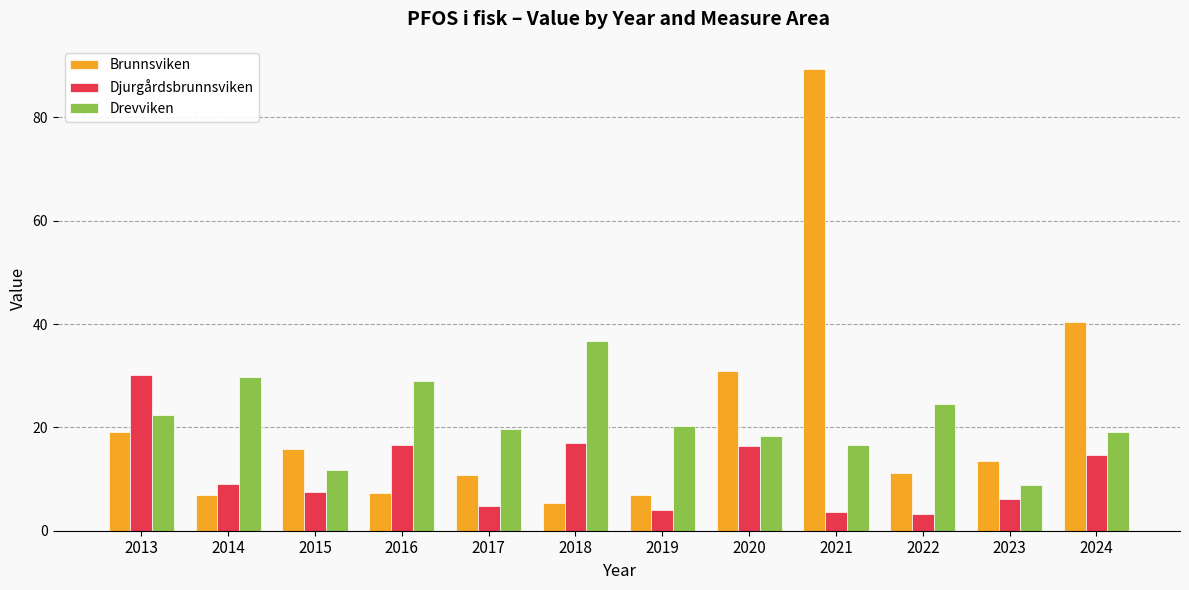

What is the value of the Djurgårdsbrunnsviken bar at the 2nd from the left?

9.0